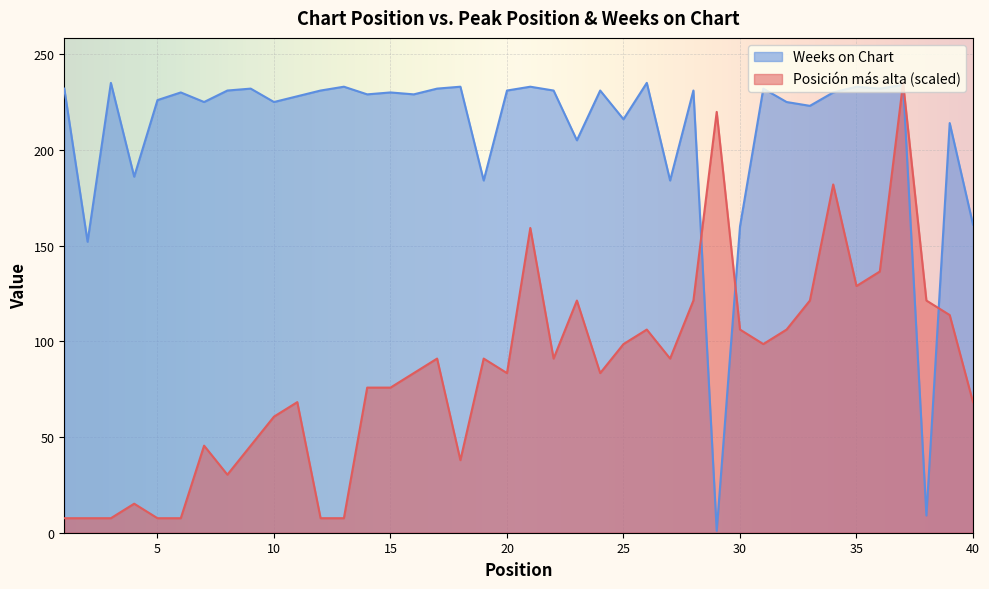

How many interior local valleys does the Posición más alta series have?

8